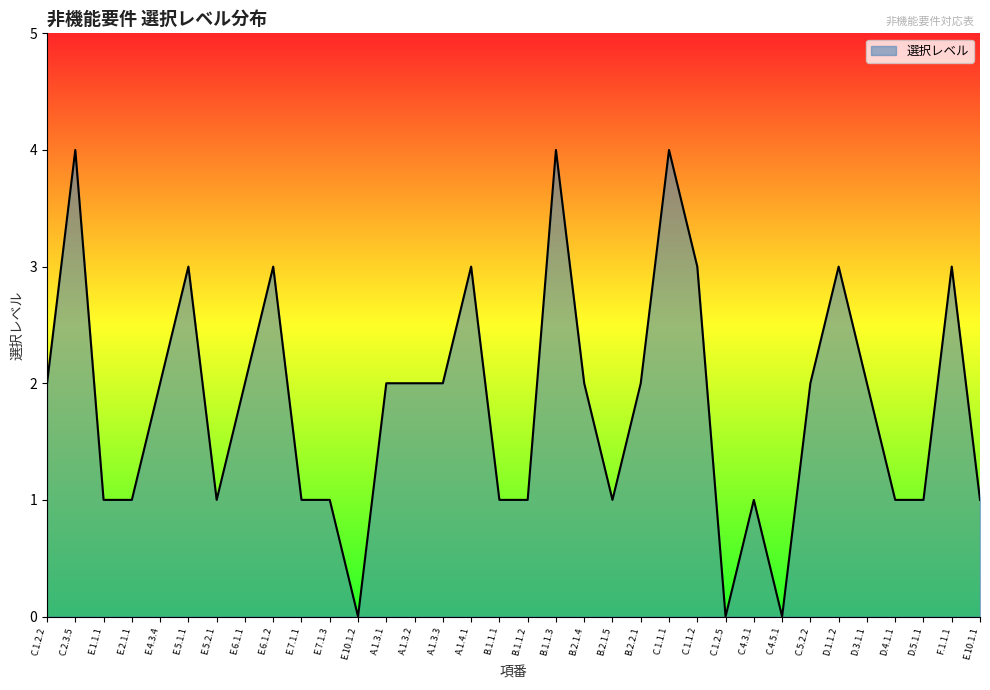

What is the difference between the second highest and second lowest values?

4